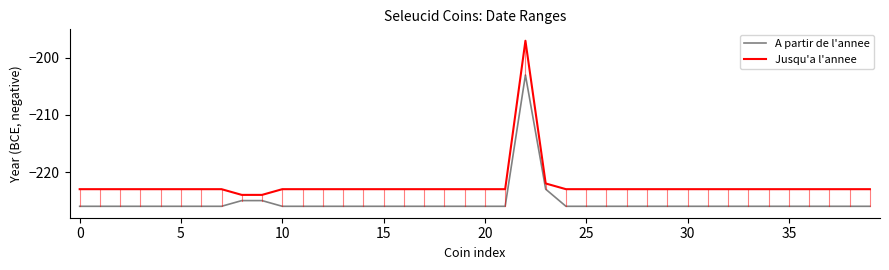

Which series has the largest total across all categories?

Jusqu'a l'annee